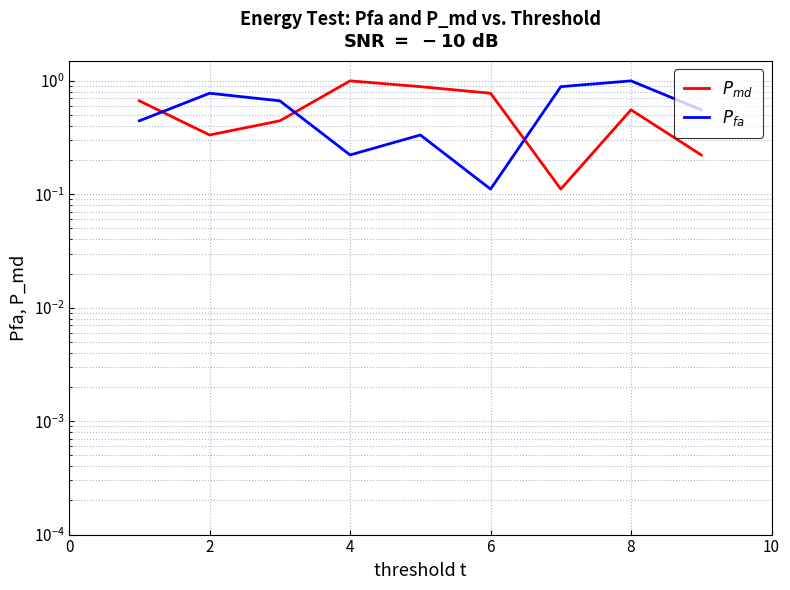

What is the total value across all series at 2?

1.1